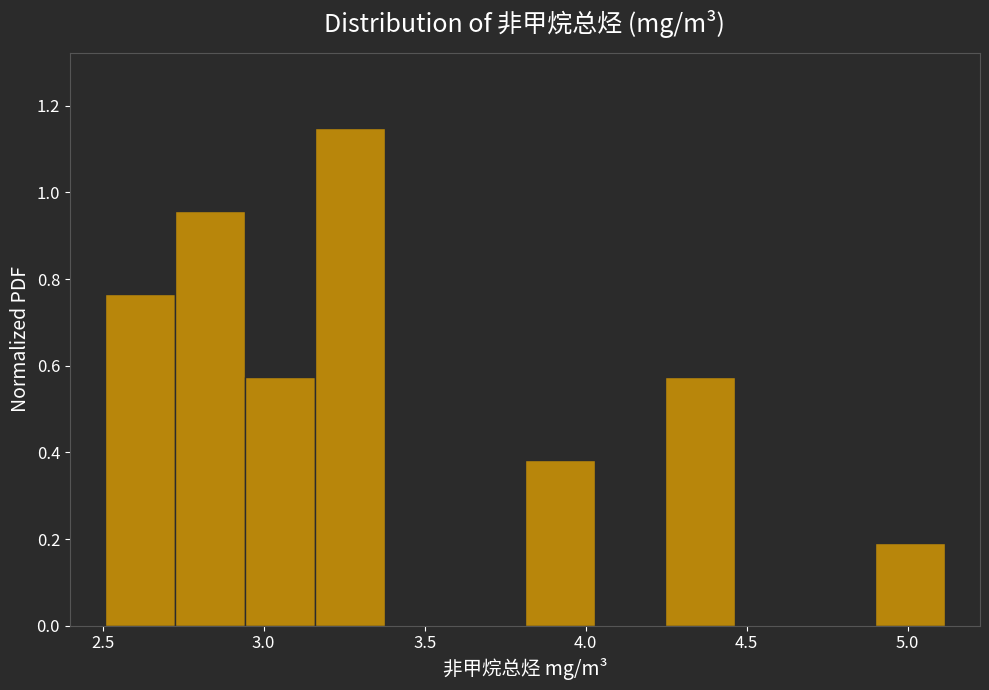

Reading left to right, list every bar in this chart as the range it spans on the x-axis followed by its height. Neither the bar edges nor the heights are printed on the chart, so give them approximately, as read against the axes.

2.50 to 2.70: 0.76
2.70 to 2.95: 0.96
2.95 to 3.15: 0.58
3.15 to 3.40: 1.14
3.40 to 3.60: 0
3.60 to 3.80: 0
3.80 to 4.05: 0.38
4.05 to 4.25: 0
4.25 to 4.45: 0.58
4.45 to 4.70: 0
4.70 to 4.90: 0
4.90 to 5.10: 0.20